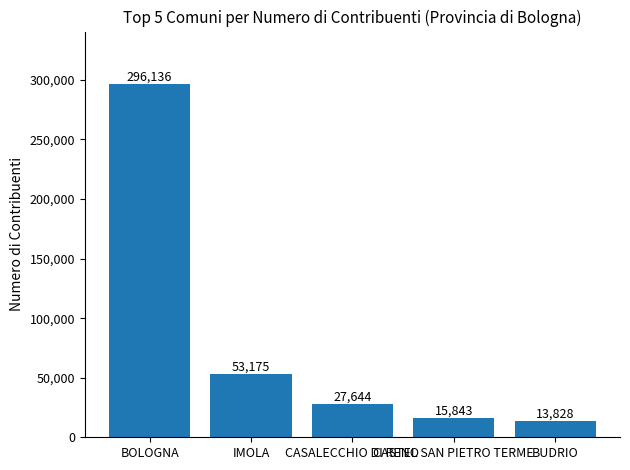

True or false: the data shows 15843 at CASTEL SAN PIETRO TERME.

True